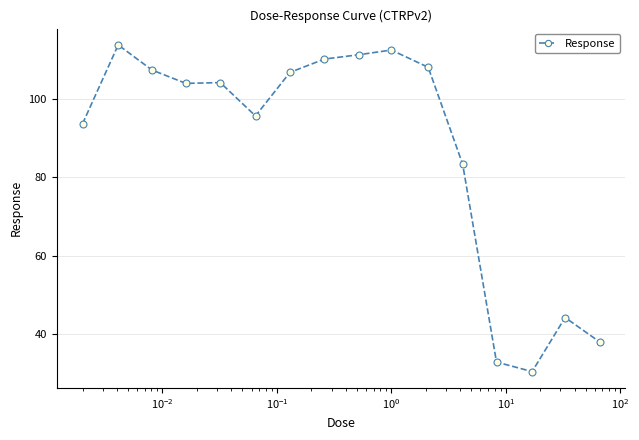

What is the smallest value displayed?

30.4